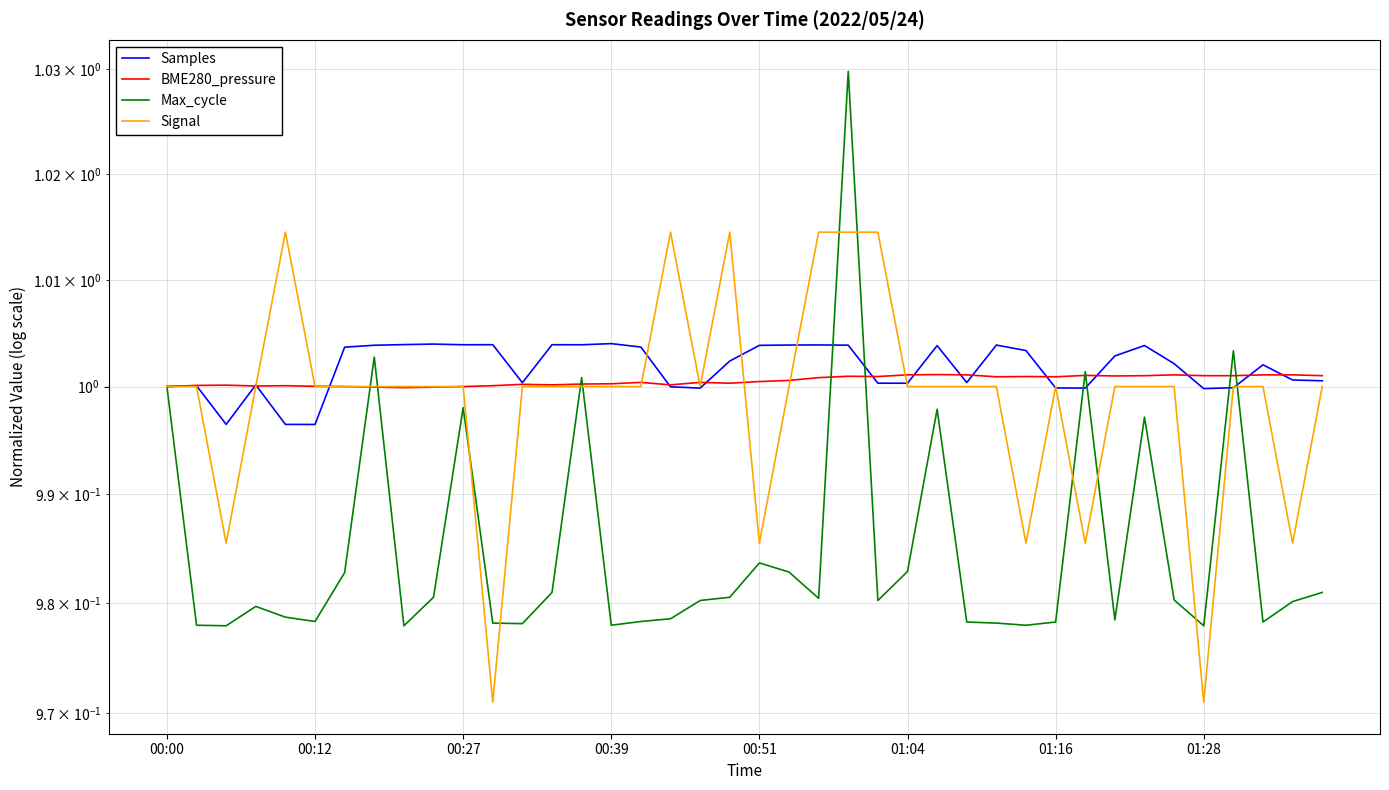

What is the highest value of the Max_cycle series?

1.0